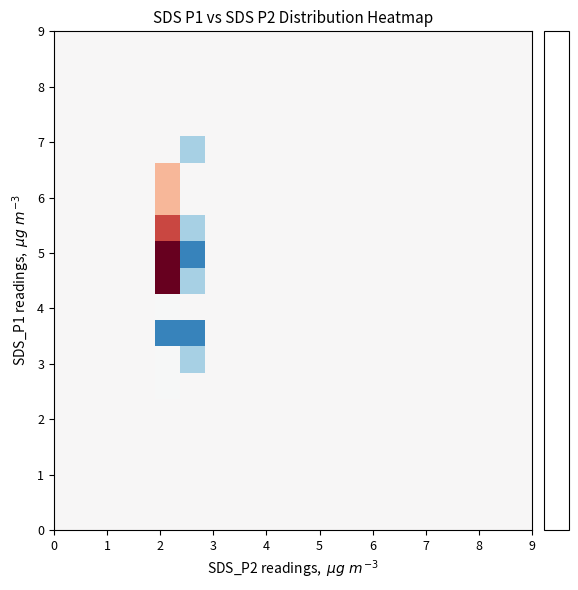

How many distinct data groups are displayed?

19